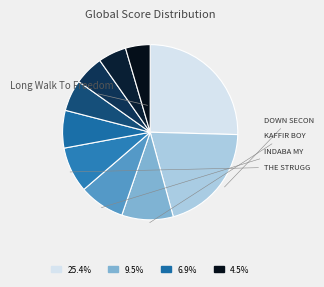

To the nearest percent, what is the difference between the largest and smallest slice percentages?

21%